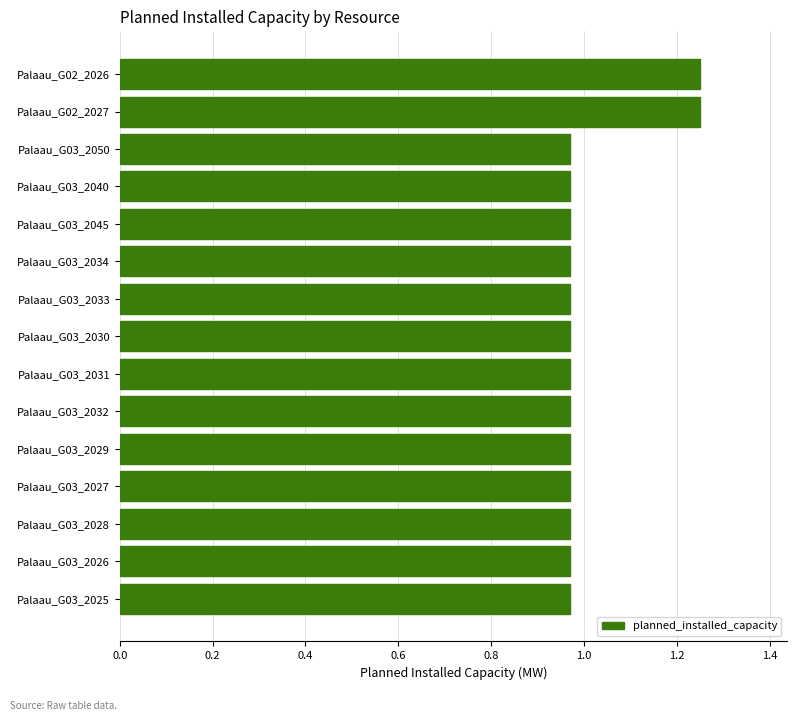

What is the difference between the second highest and second lowest values?

0.3